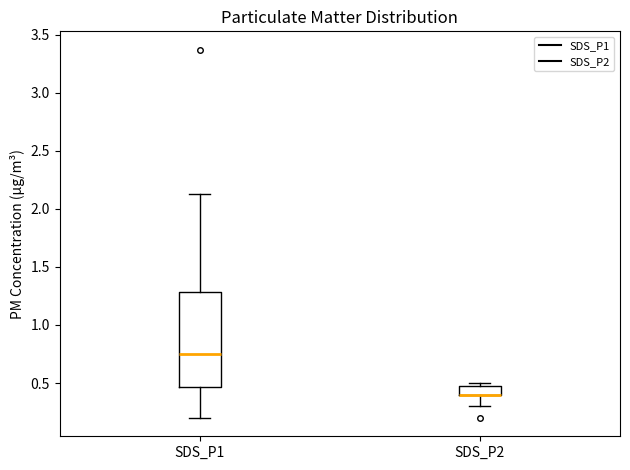

Reading left to right, read every box against the y-axis: the position of its median line, the range the box covers, and the ends of its whiskers. The values are not printed on the chart, so give them approximately, as read against the axis.

SDS_P1: median 0.75, box 0.45 to 1.30, whiskers 0.20 to 2.15
SDS_P2: median 0.40 (drawn on the box's lower edge), box 0.40 to 0.50, whiskers 0.30 to 0.50 (just above the box's upper edge)